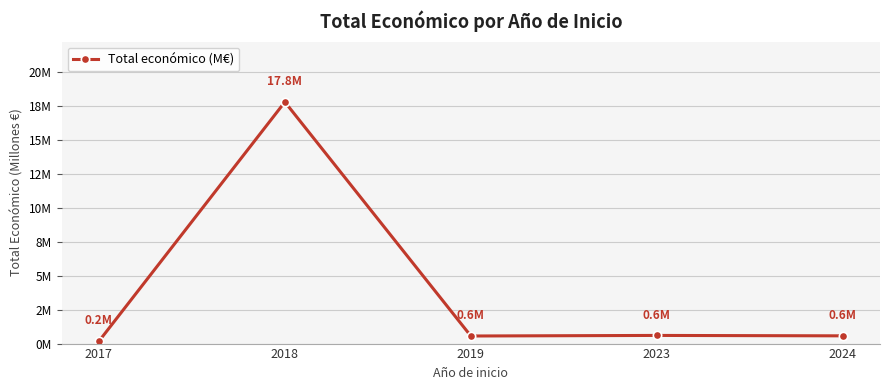

List the labels in order of value, largest first.

2018, 2023, 2024, 2019, 2017